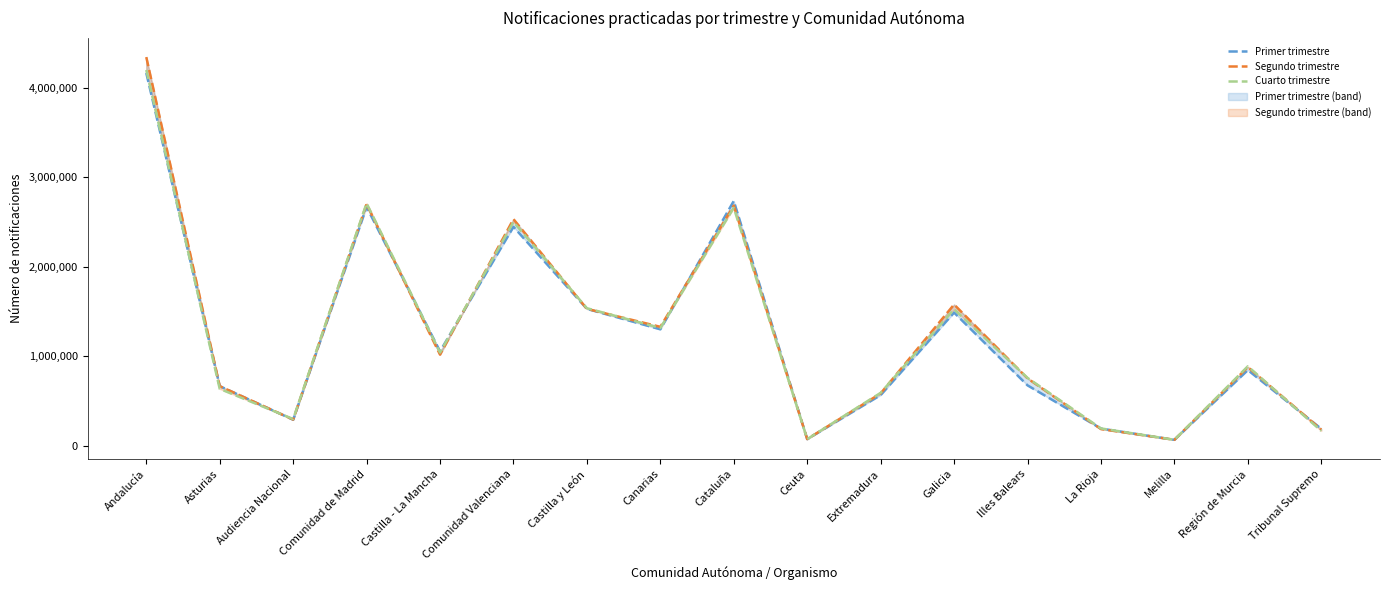

In Primer trimestre, how many points are lower than both neighbors (excluding endpoints)?

5